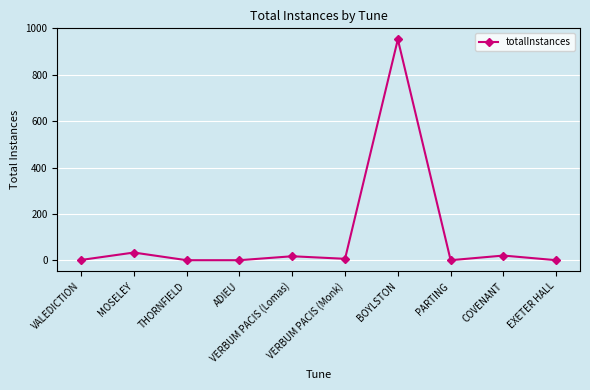

What is the ratio of the value at MOSELEY to the value at PARTING?

34.0